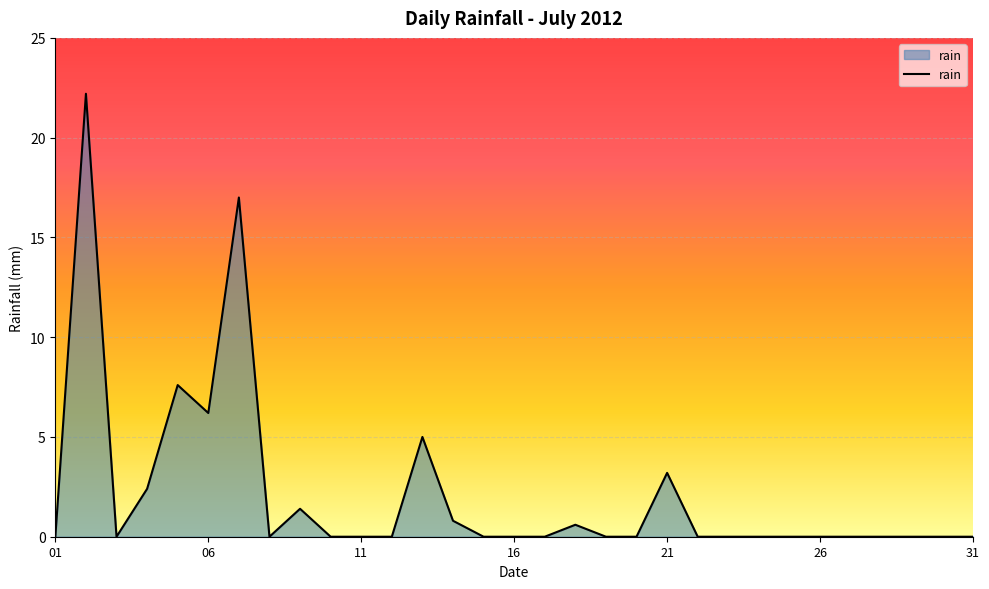

What is the greatest value displayed?

22.2